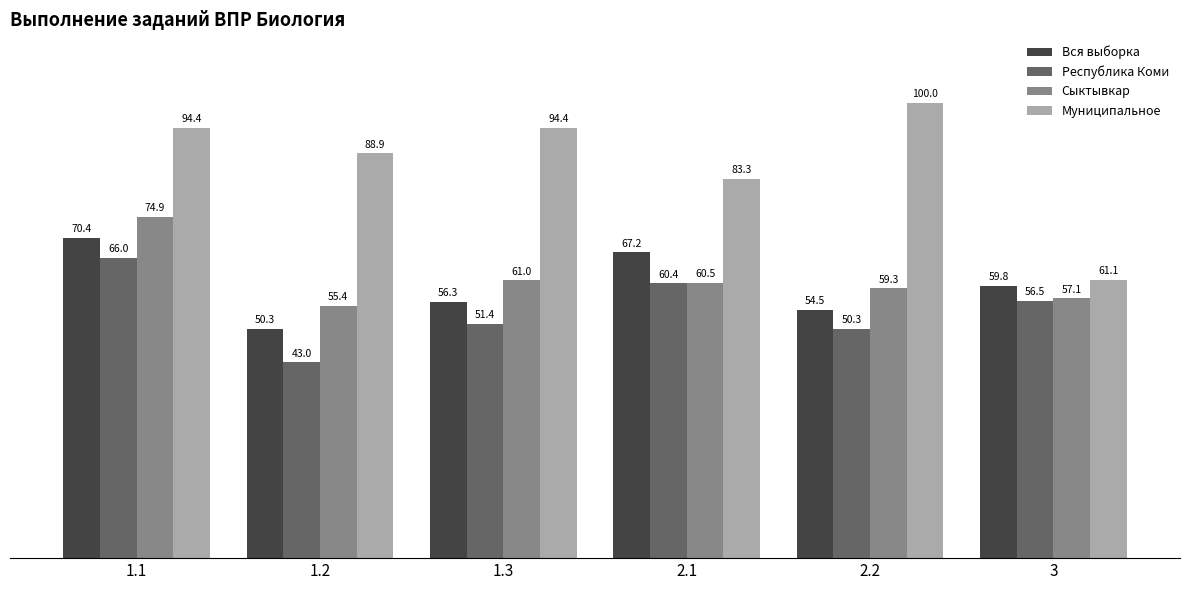

Reading left to right, what are all the values shown in this chart?

Вся выборка: 1.1=70.4	1.2=50.3	1.3=56.3	2.1=67.2	2.2=54.5	3=59.8
Республика Коми: 1.1=66.0	1.2=43.0	1.3=51.4	2.1=60.4	2.2=50.3	3=56.5
Сыктывкар: 1.1=74.9	1.2=55.4	1.3=61.0	2.1=60.5	2.2=59.3	3=57.1
Муниципальное: 1.1=94.4	1.2=88.9	1.3=94.4	2.1=83.3	2.2=100.0	3=61.1